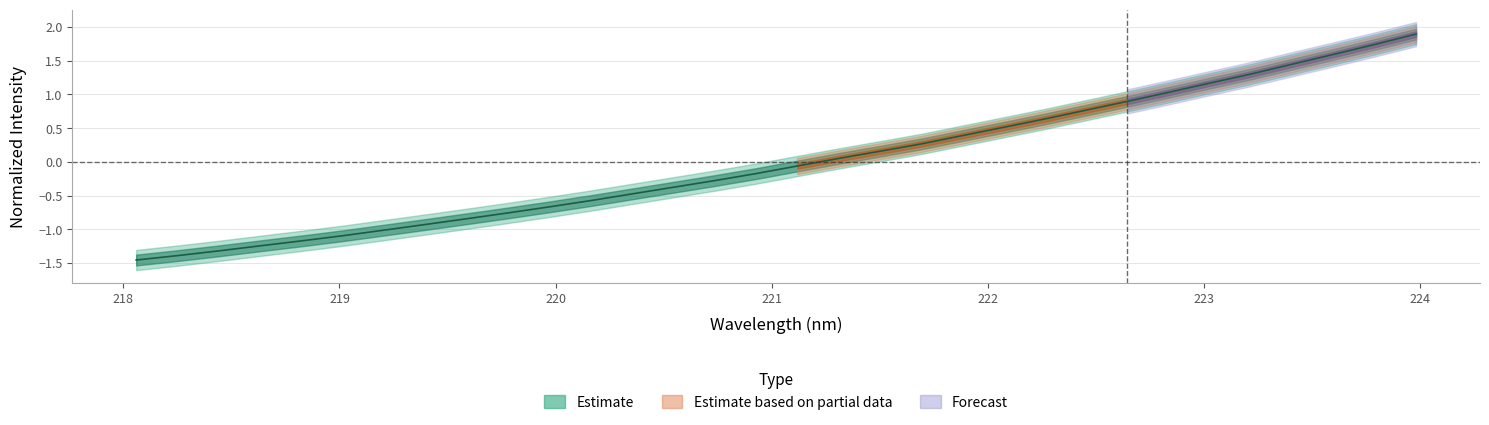

How many lines are shown in the chart?

1